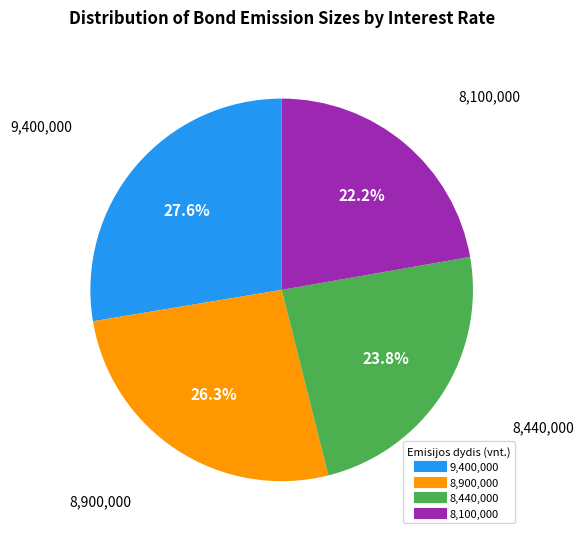

Is there any slice that represents more than half of the pie?

No